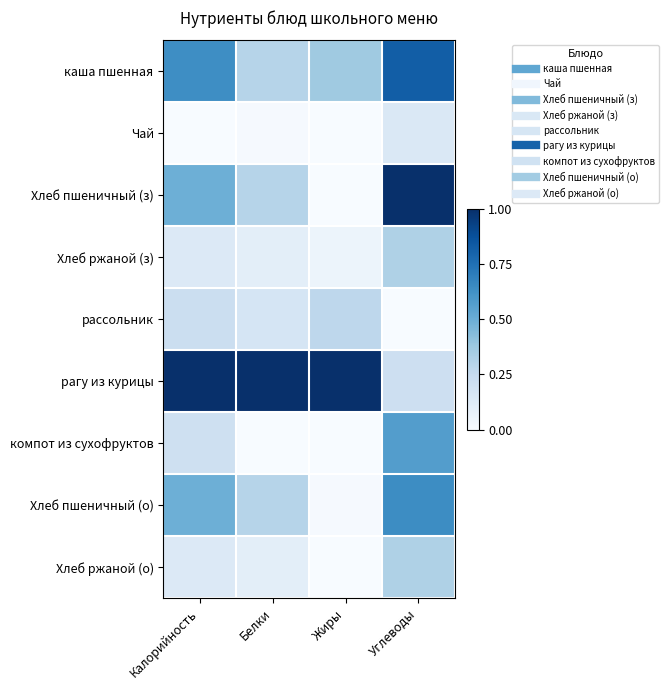

Reading right to left, what are all the values shown in this chart?

каша пшенная: Углеводы=0.8	Жиры=0.4	Белки=0.3	Калорийность=0.6
Чай: Углеводы=0.1	Жиры=0.0	Белки=0.0	Калорийность=0.0
Хлеб пшеничный (з): Углеводы=1.0	Жиры=0.0	Белки=0.3	Калорийность=0.5
Хлеб ржаной (з): Углеводы=0.3	Жиры=0.1	Белки=0.1	Калорийность=0.1
рассольник: Углеводы=0.0	Жиры=0.3	Белки=0.2	Калорийность=0.2
рагу из курицы: Углеводы=0.2	Жиры=1.0	Белки=1.0	Калорийность=1.0
компот из сухофруктов: Углеводы=0.6	Жиры=0.0	Белки=0.0	Калорийность=0.2
Хлеб пшеничный (о): Углеводы=0.6	Жиры=0.0	Белки=0.3	Калорийность=0.5
Хлеб ржаной (о): Углеводы=0.3	Жиры=0.0	Белки=0.1	Калорийность=0.1